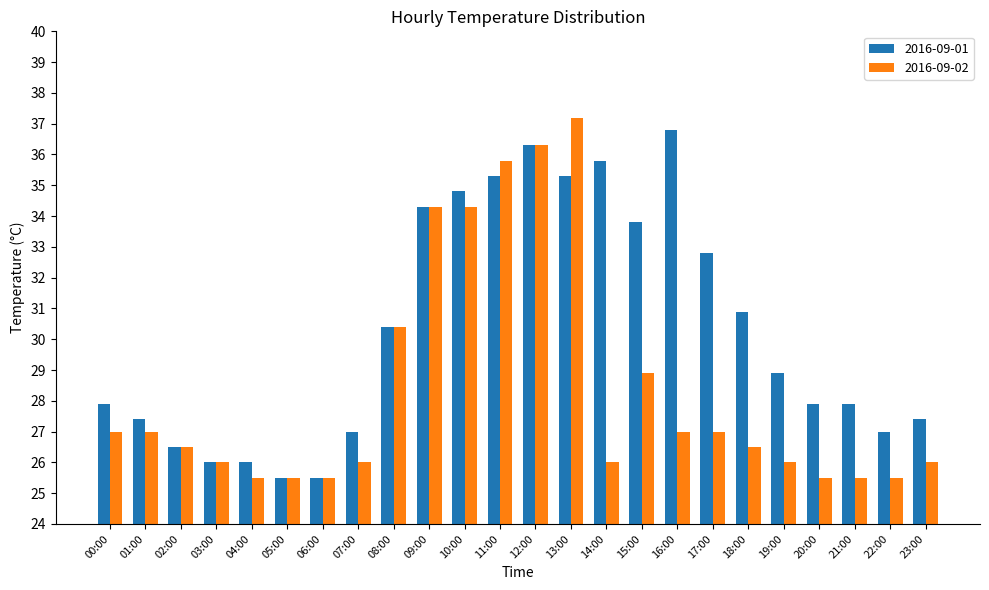

Which series changed the most between 03:00 and 19:00?

2016-09-01